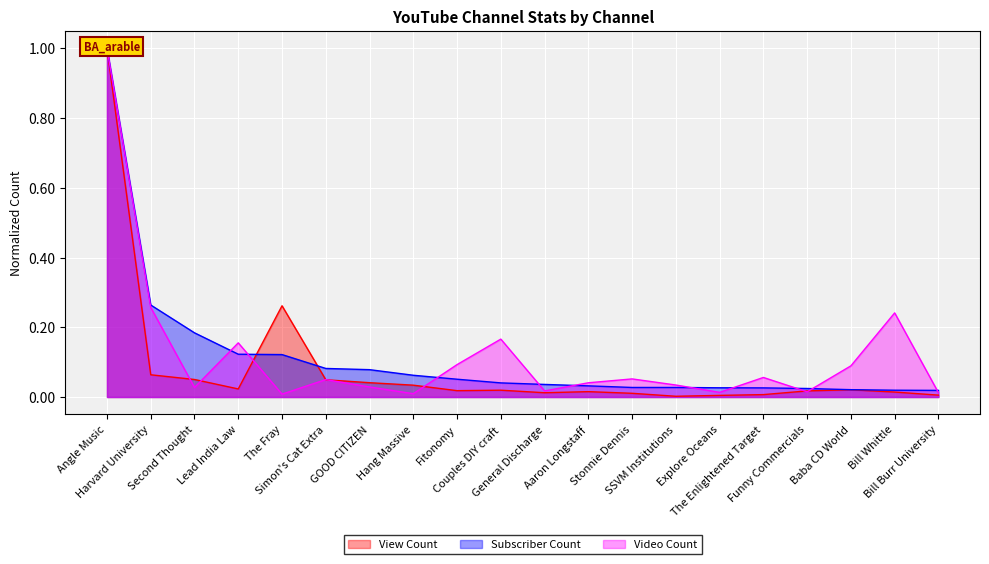

Between SSVM Institutions and Bill Whittle, which series saw the biggest shift?

Video Count